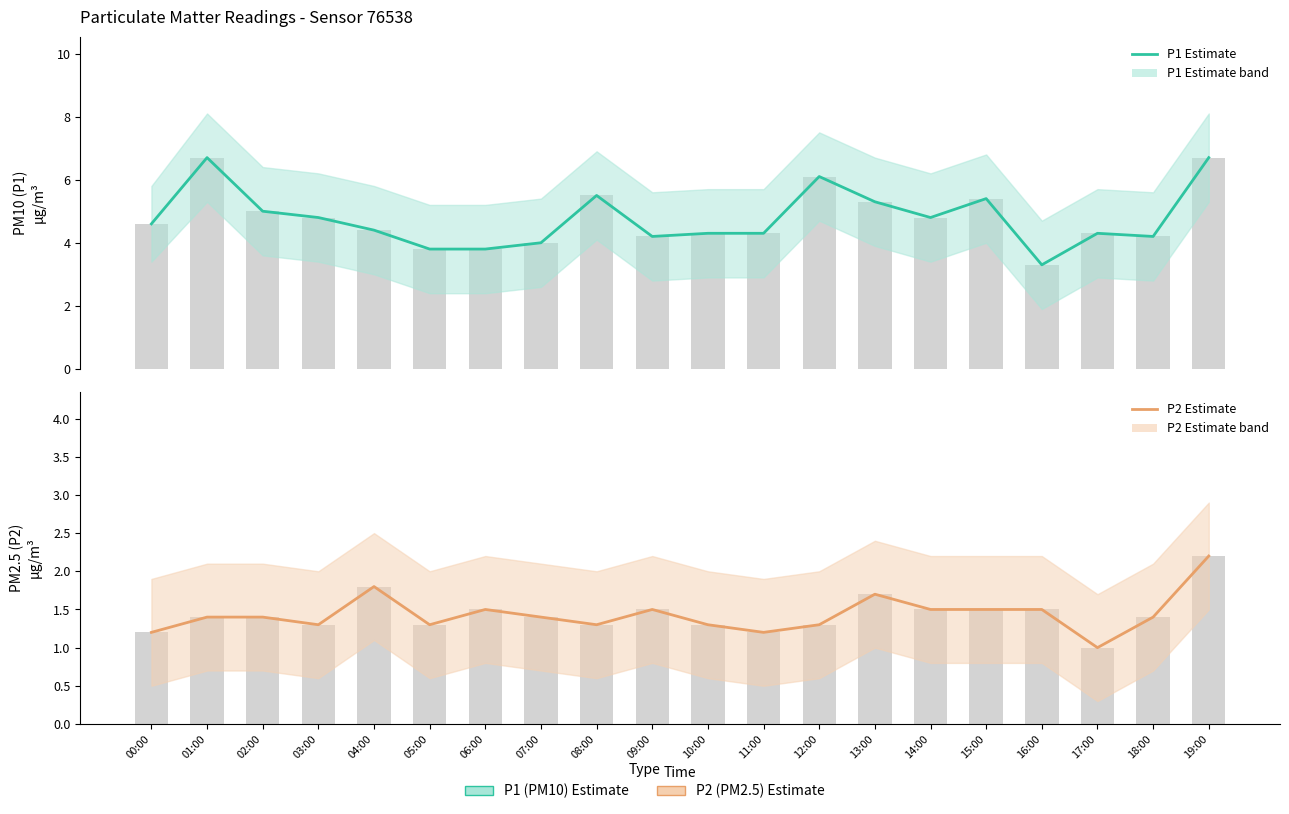

What are all the series names shown in the legend?

P1 Estimate, P2 Estimate